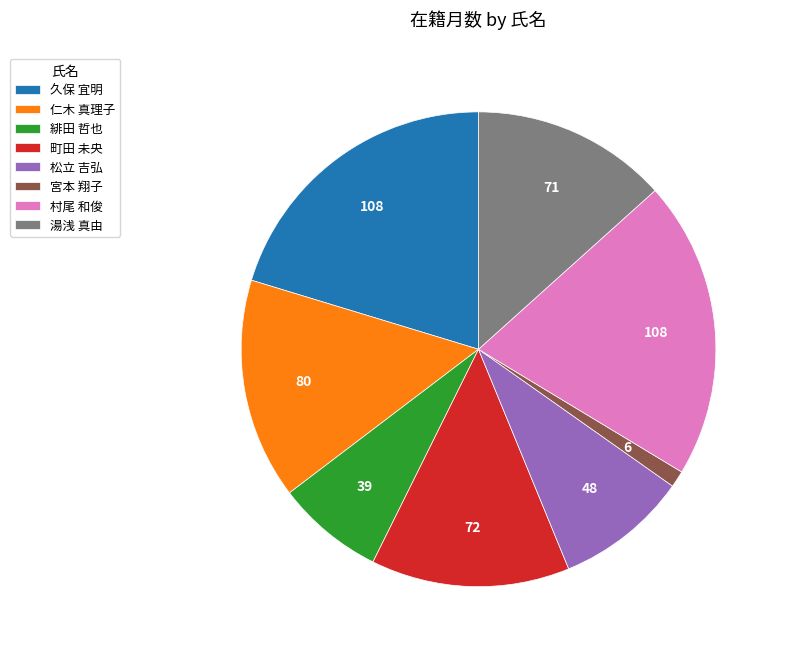

Which category has the smallest portion of the pie?

宮本 翔子